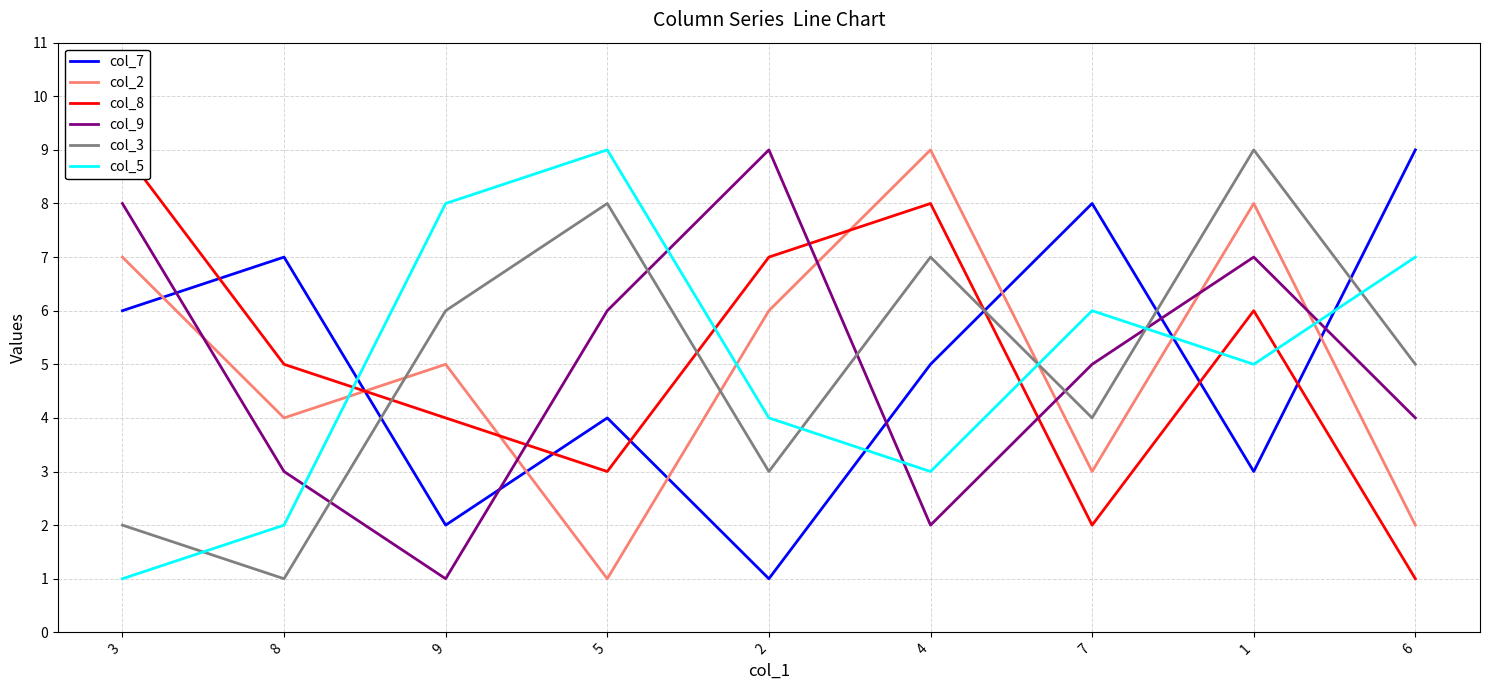

Where do col_5 and col_3 first cross each other?

3 and 8